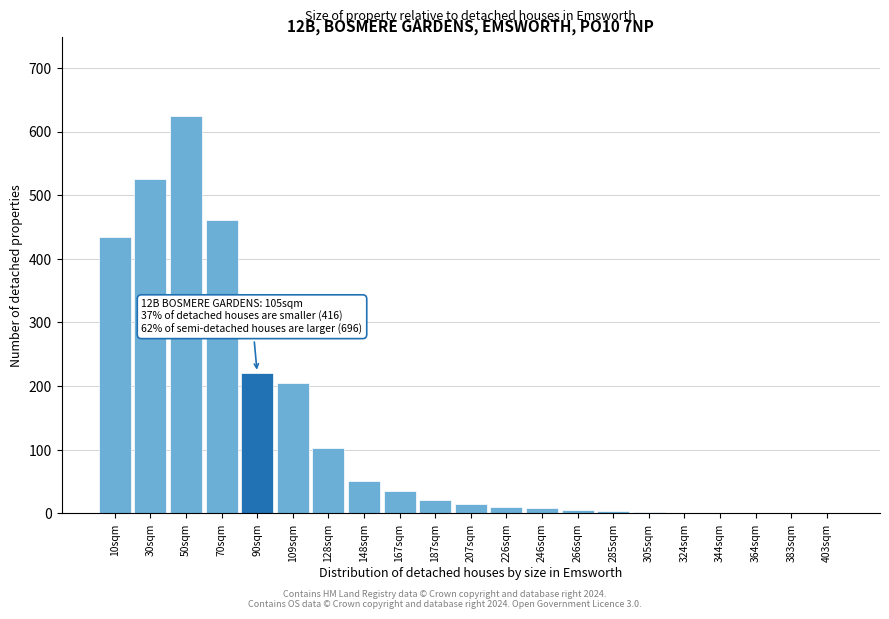

Where is the data nearest to the value 312?

90sqm